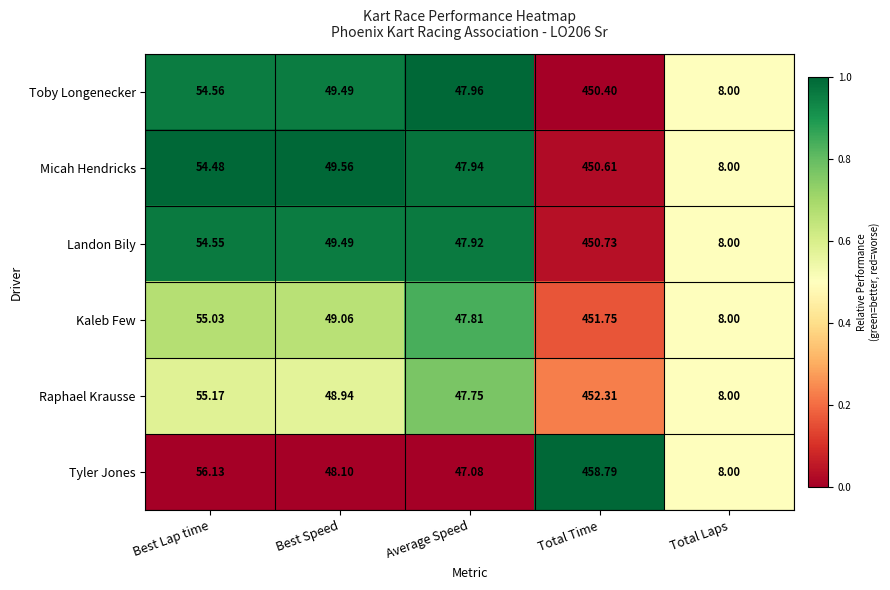

Is the value of Kaleb Few at Best Speed greater than the value of Micah Hendricks at Average Speed?

Yes